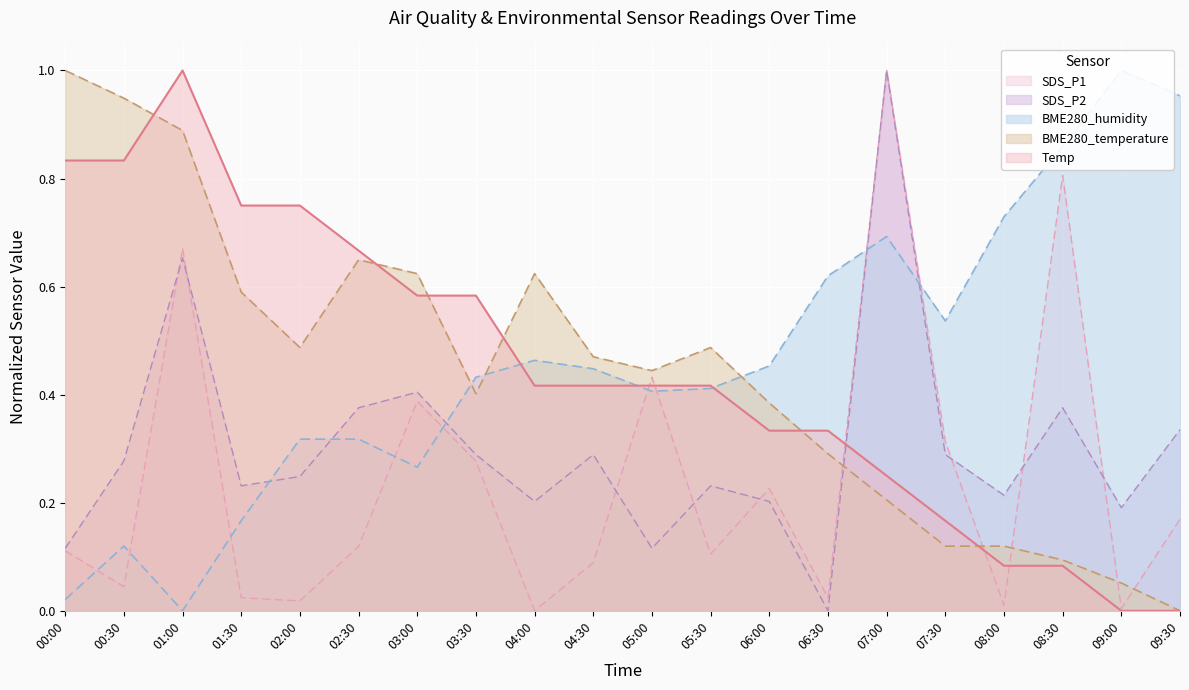

What is the total value across all series at 00:30?

2.2